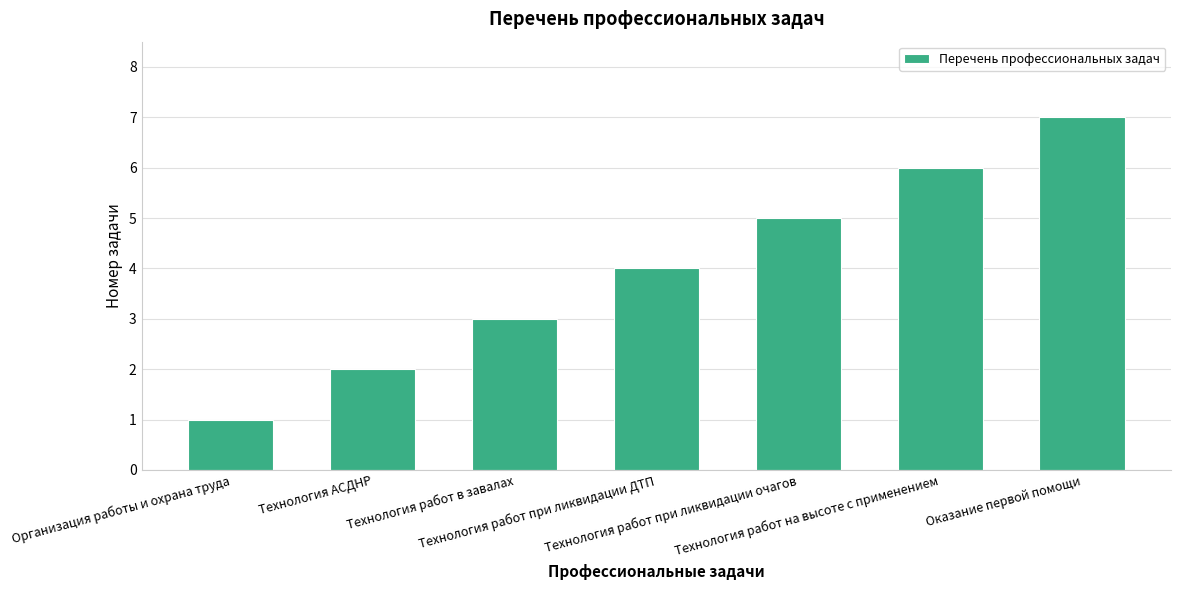

Which label corresponds to the smallest value in the chart?

Организация работы и охрана труда